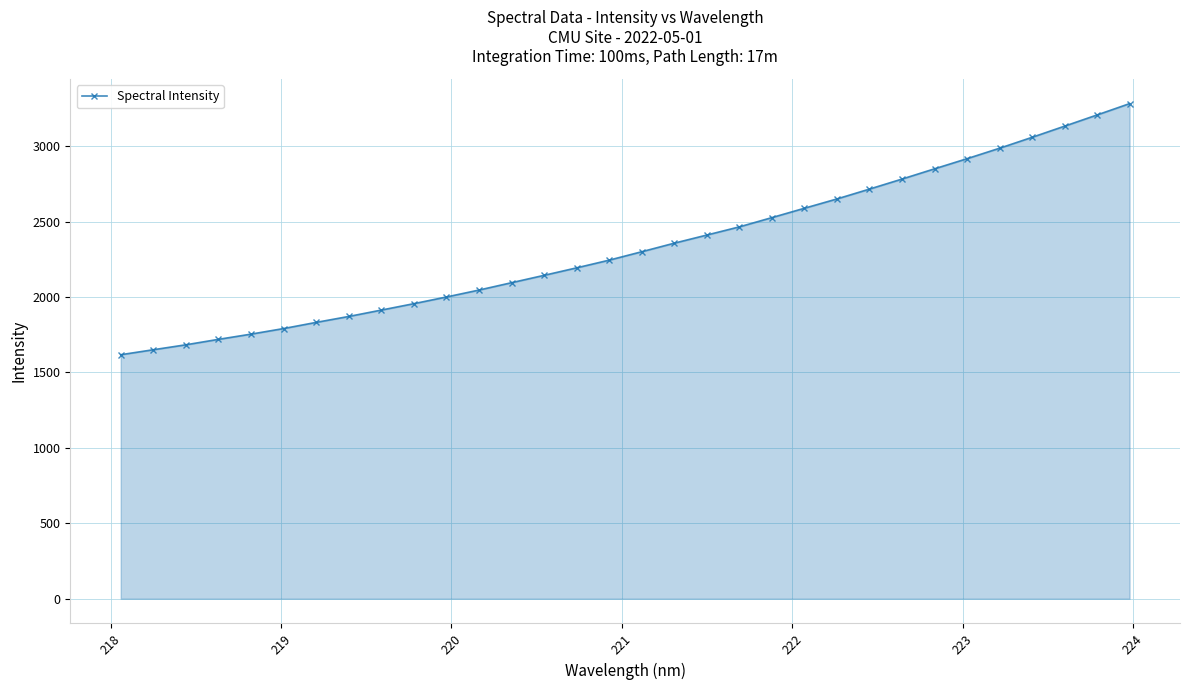

What is the maximum value shown in the chart?

3281.4